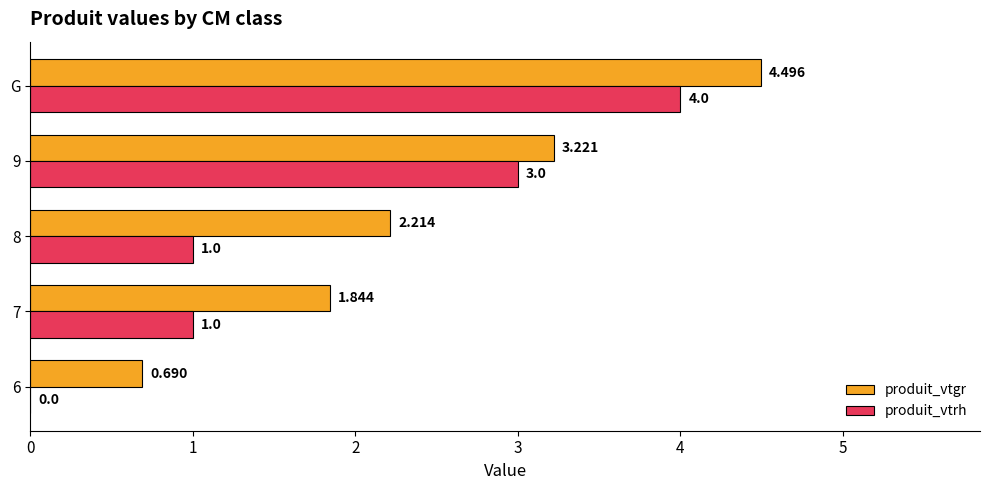

At which category does the chart reach its peak across all series?

G